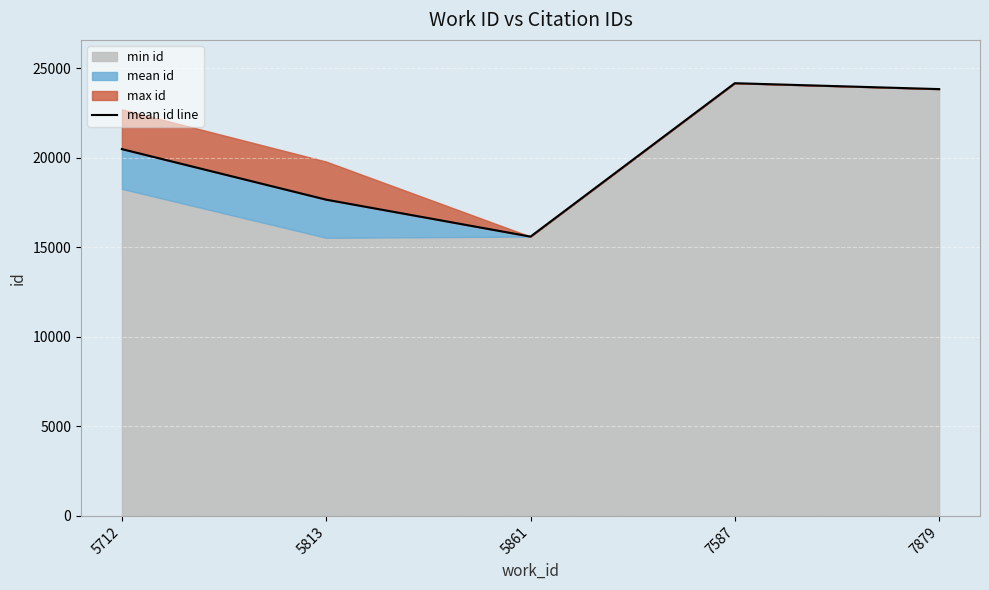

What is the value of the 3rd point from the left?

15595.0